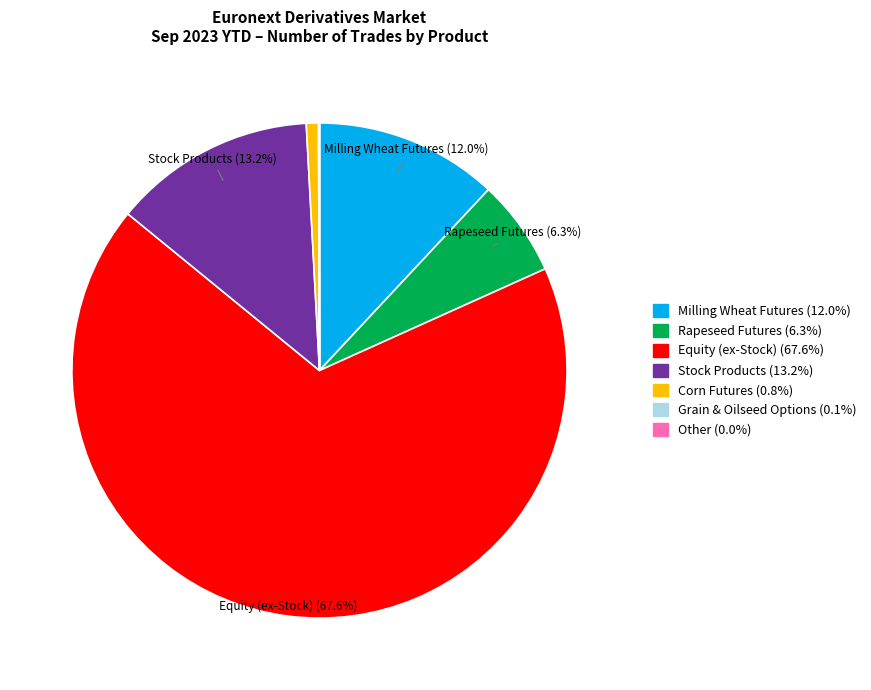

What percentage do Stock Products (13.2%) and Milling Wheat Futures (12.0%) together represent?

25.2%